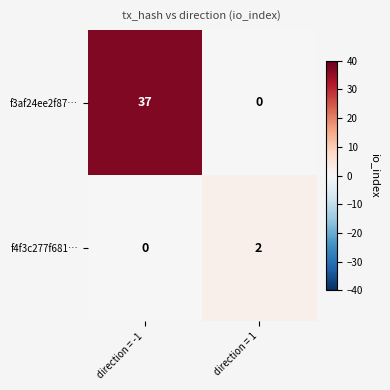

What is the sum of all f3af24ee2f87… values?

37